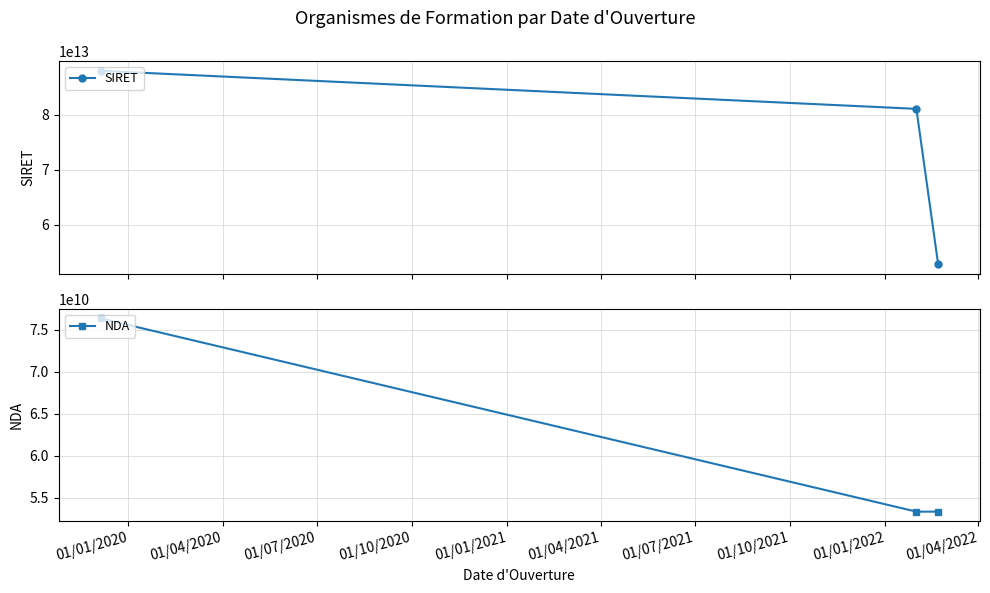

Which series has the largest total across all categories?

SIRET